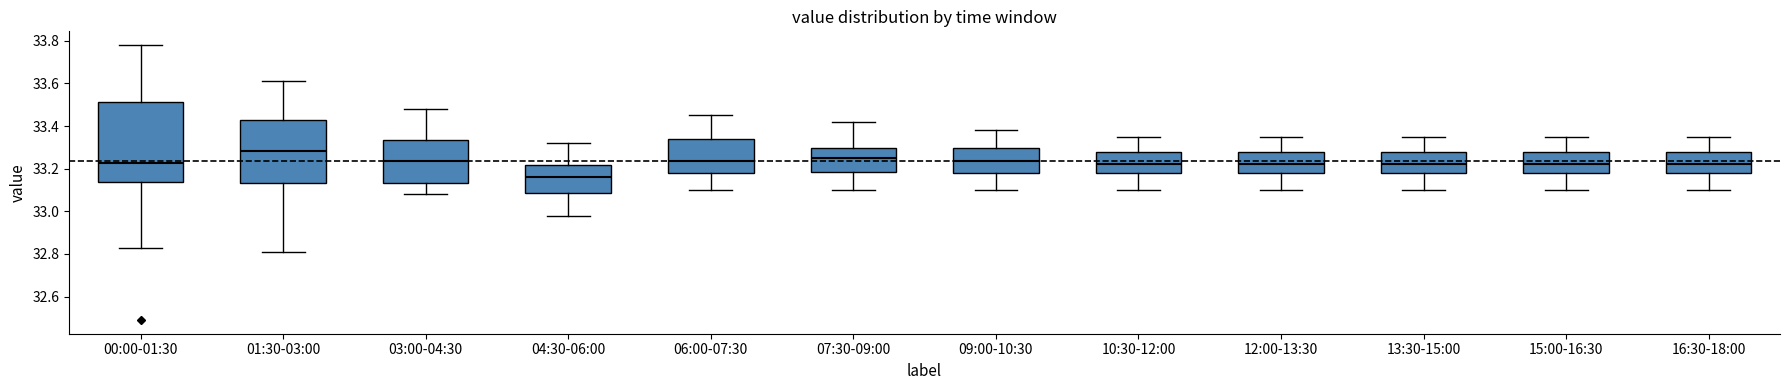

Which box's median line is the lowest?

04:30-06:00